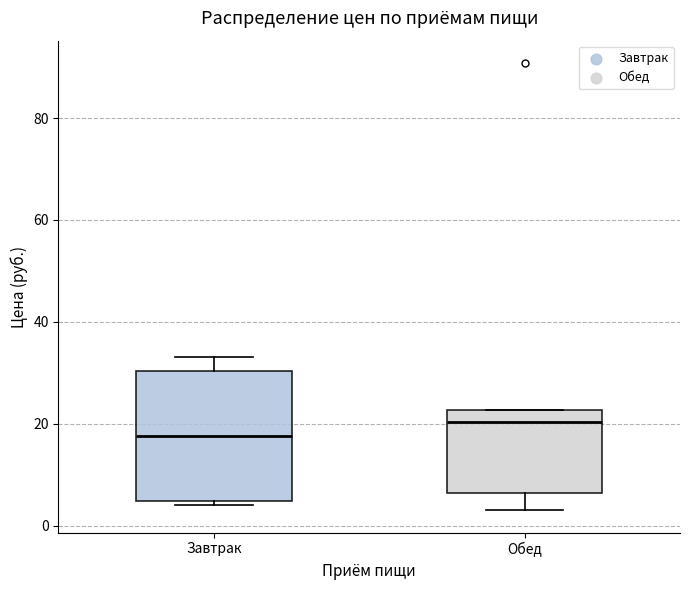

Comparing the boxes themselves (not the whiskers), which one is the tallest?

Завтрак